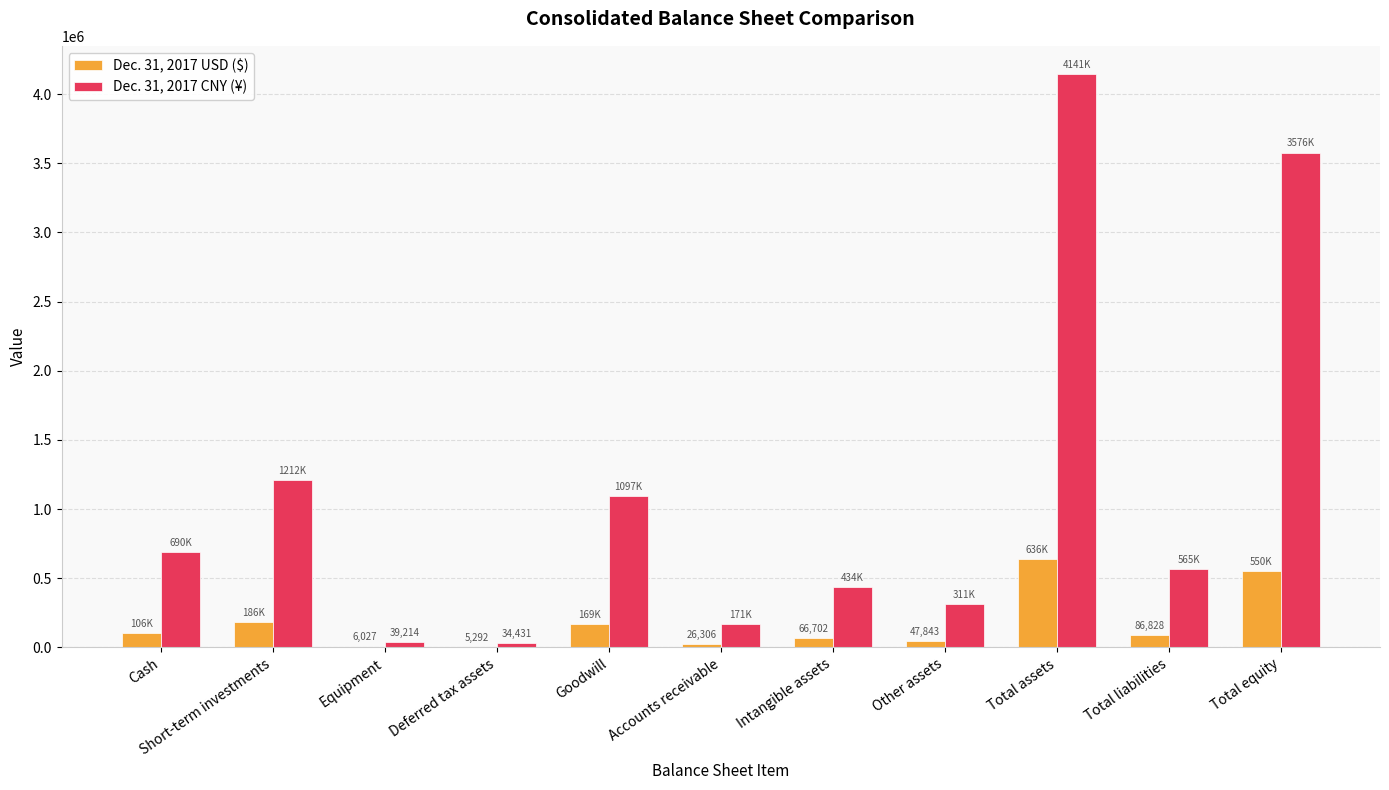

What is the greatest value displayed?

4141125